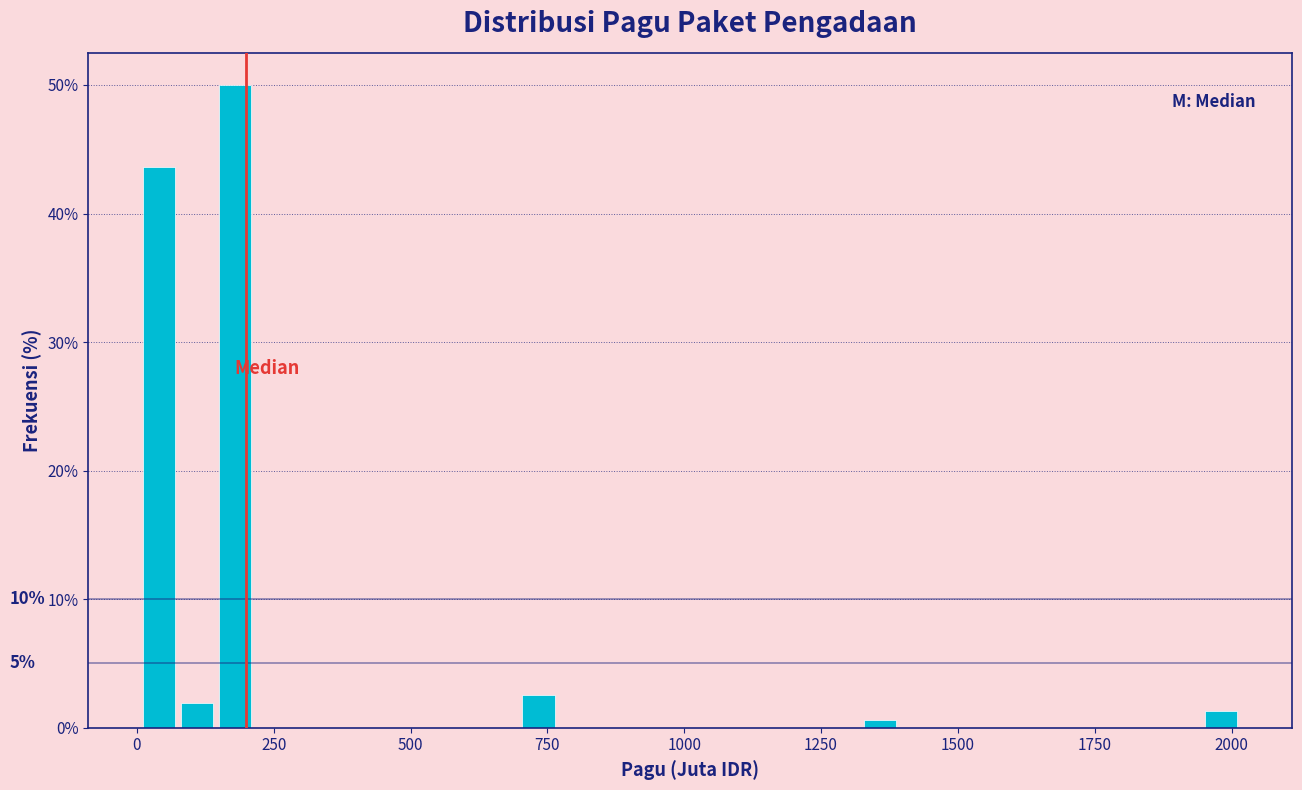

Read against the x-axis, roughly where is the centre of the tallest bar?

200